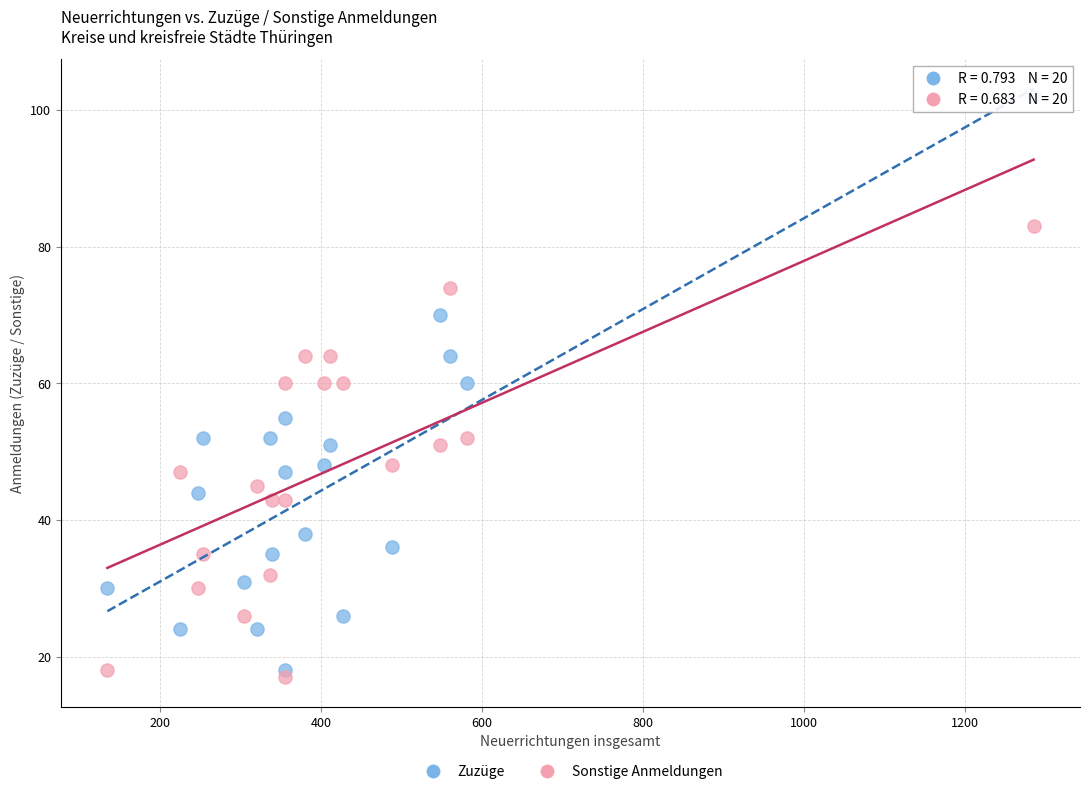

Across all data points, what is the range of Y values (max minus min)?

85